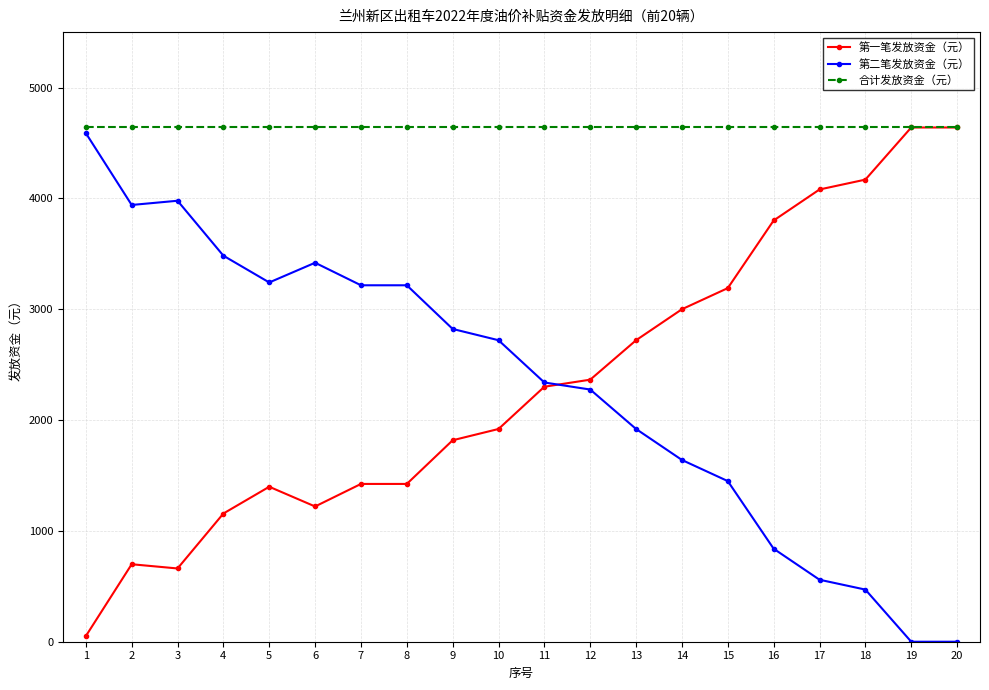

Does the chart display data point markers on the line(s)?

Yes